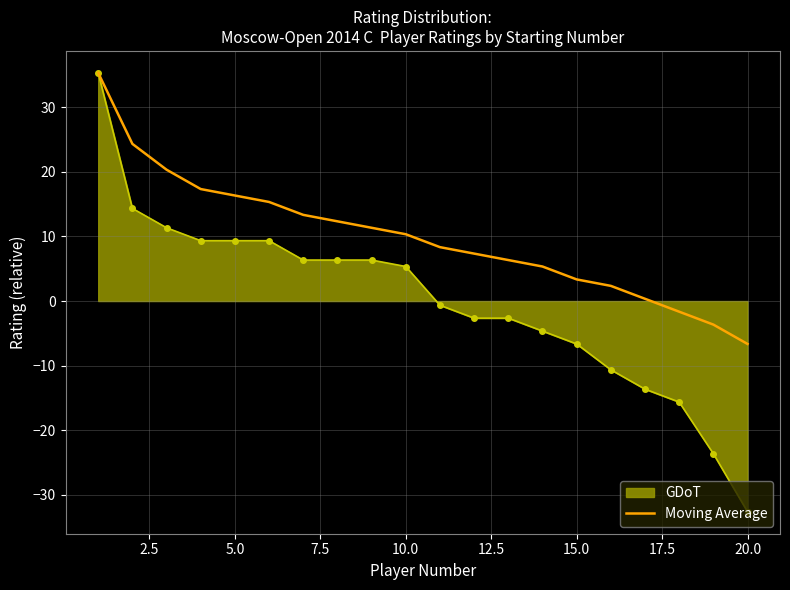

Count the number of categories in the chart.

20